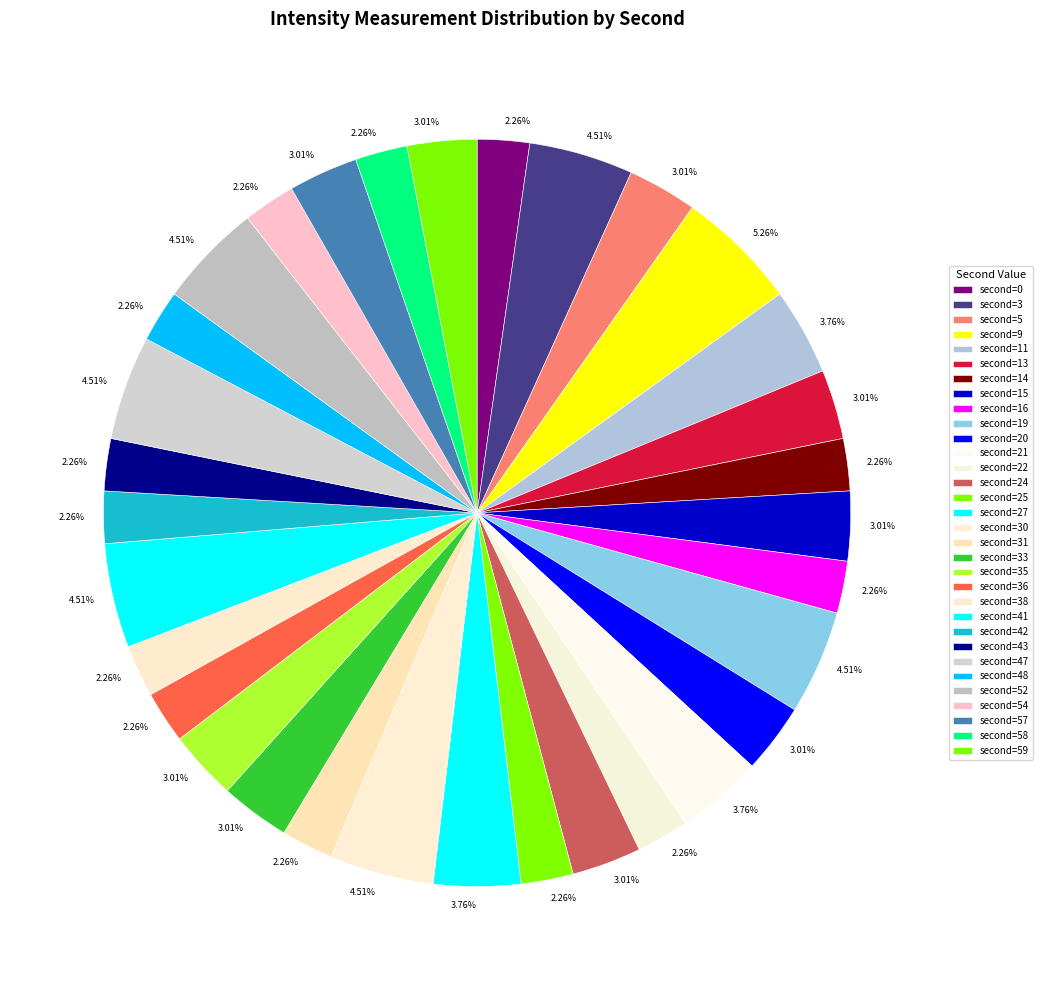

Rank the categories by value from lowest to highest.

second=0, second=14, second=16, second=22, second=25, second=31, second=36, second=38, second=42, second=43, second=48, second=54, second=58, second=5, second=13, second=15, second=20, second=24, second=33, second=35, second=57, second=59, second=11, second=21, second=27, second=3, second=19, second=30, second=41, second=47, second=52, second=9